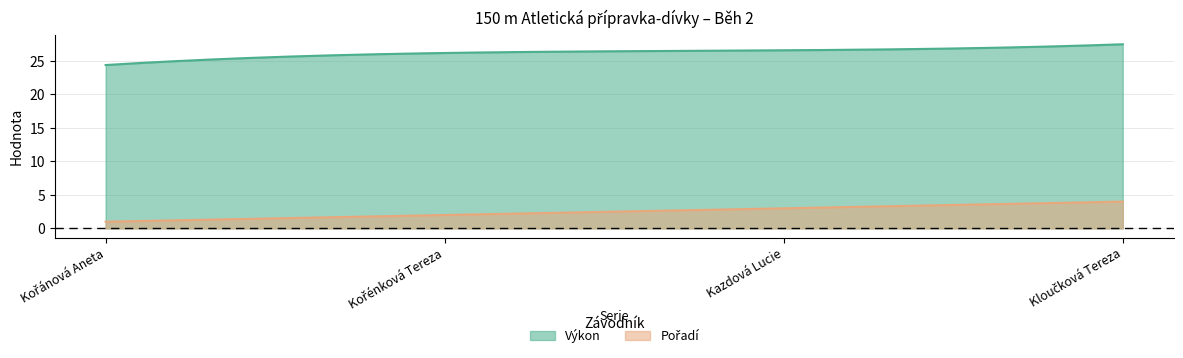

True or false: Pořadí and Výkon cross at least once.

False